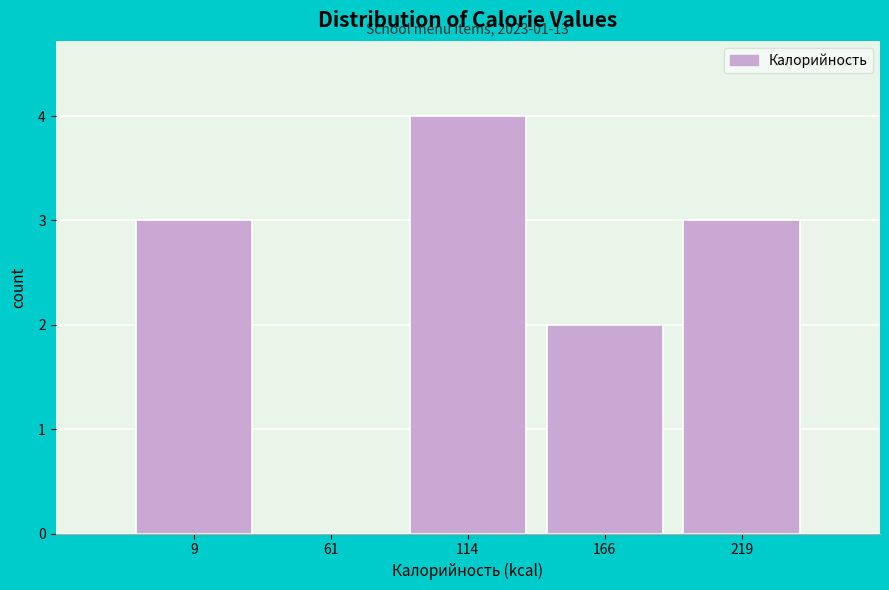

Reading left to right, extract all data points from this chart.

9=3	61=0	114=4	166=2	219=3